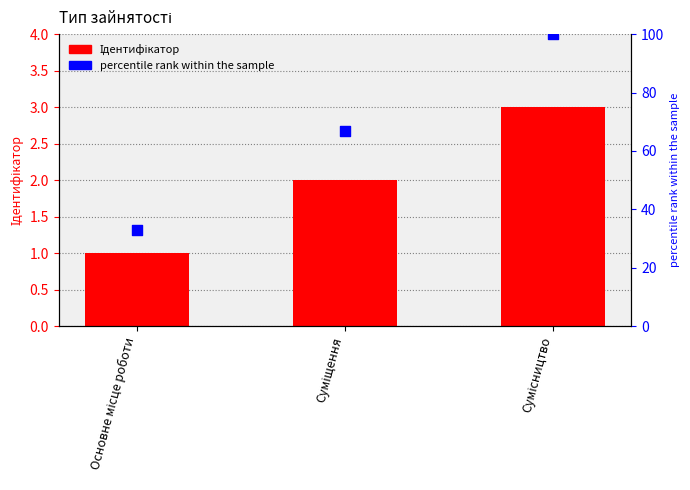

Which series has the largest total across all categories?

percentile rank within the sample